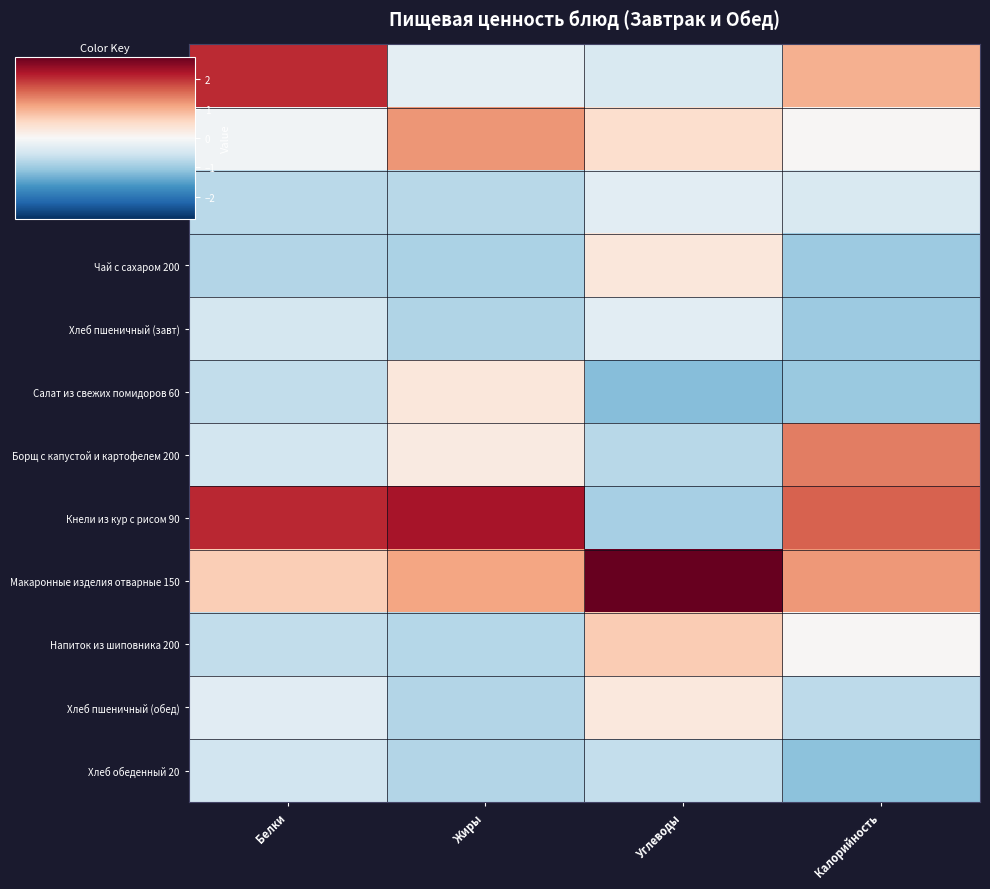

At which category does the chart reach its minimum across all series?

Углеводы